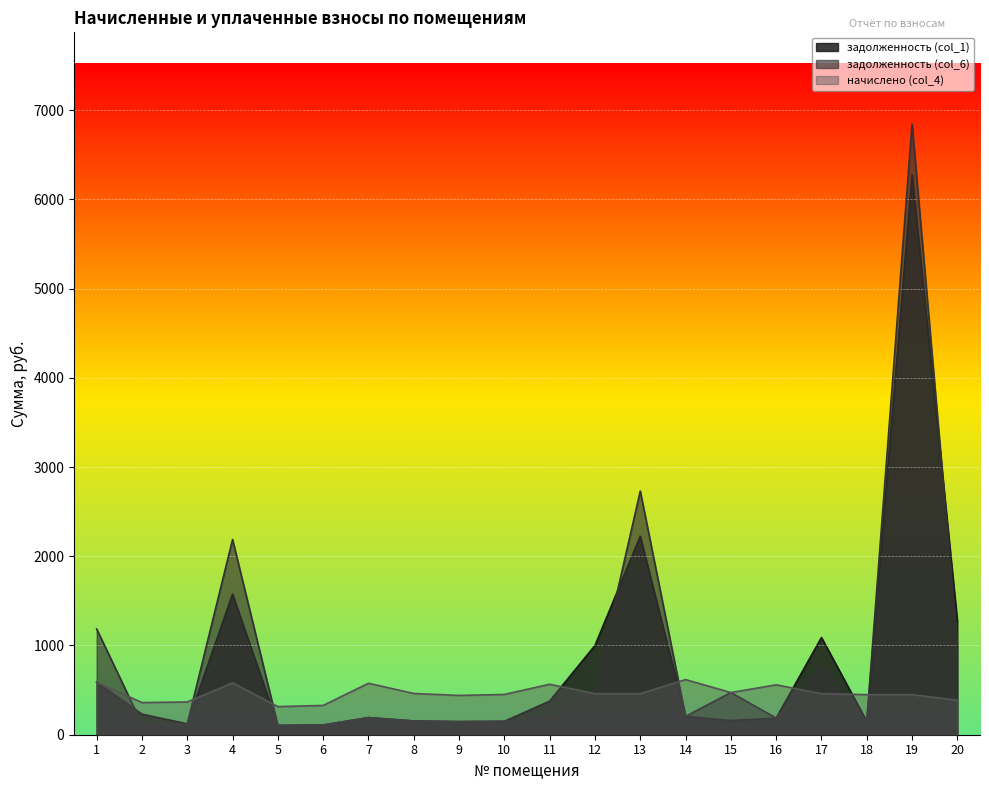

What is the difference between the second highest and minimum values in the начислено (col_4) series?

272.2